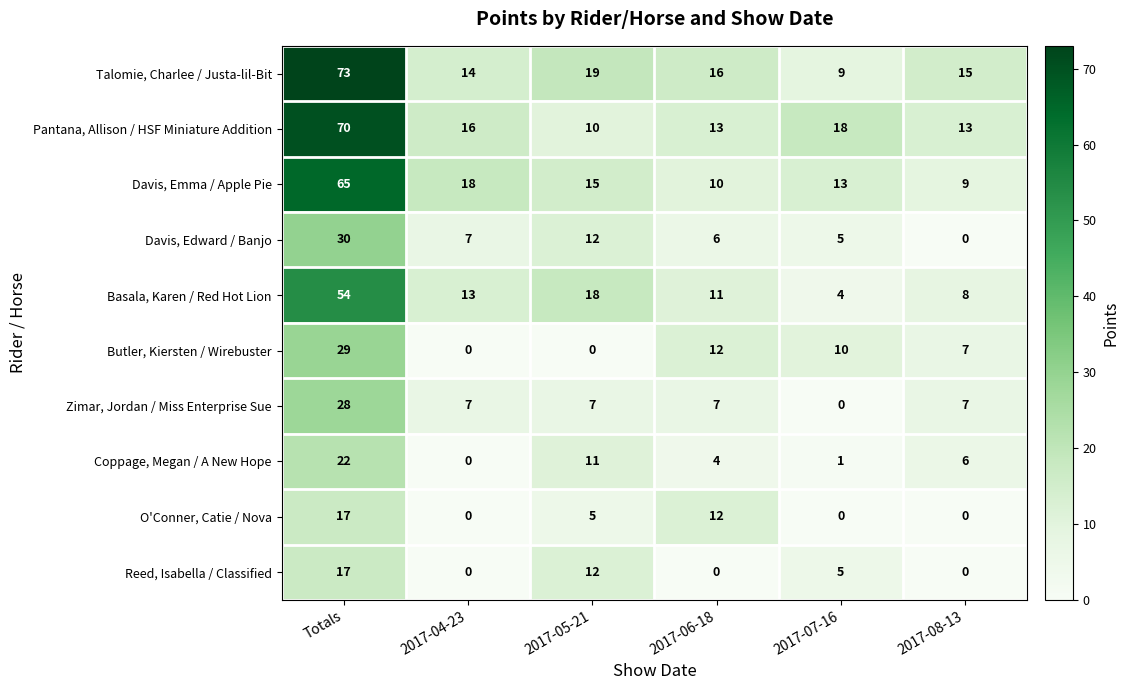

True or false: O'Conner, Catie / Nova has a value of 5 at 2017-05-21.

True